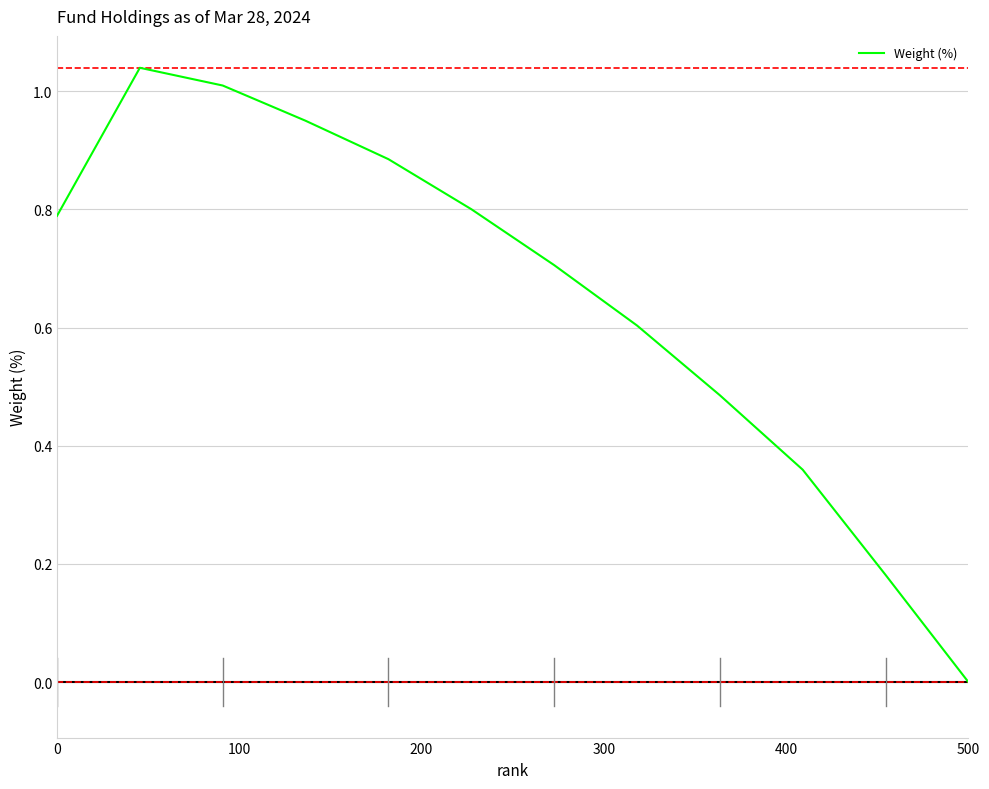

What is the greatest value displayed?

1.0